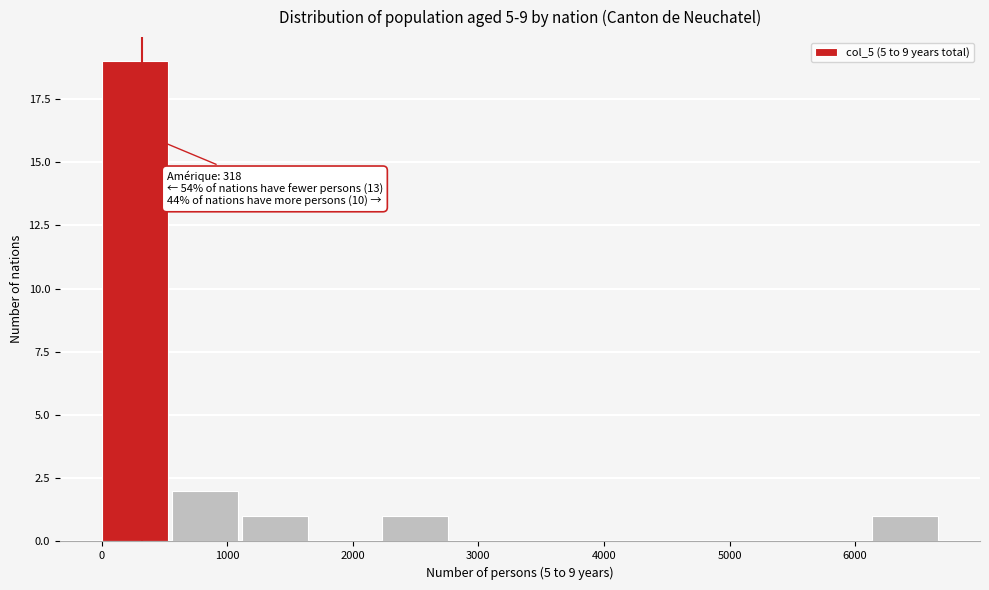

Which range on the x-axis has the tallest bar?

0 to 600